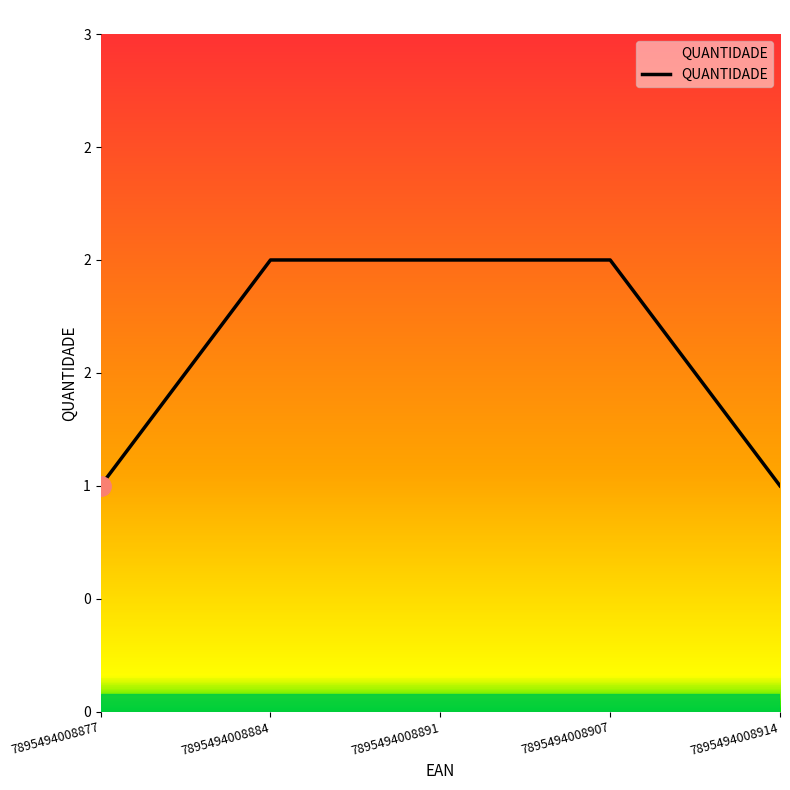

Reading left to right, what are all the values shown in this chart?

1	2	2	2	1